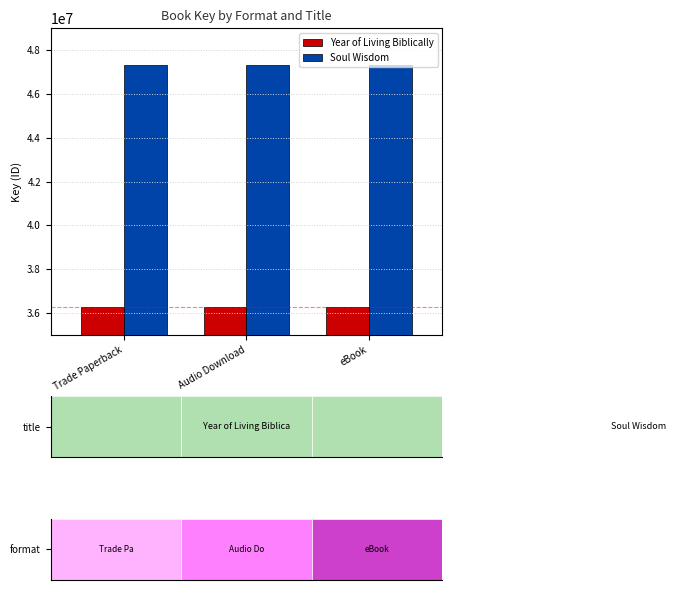

Are the bars horizontal?

No